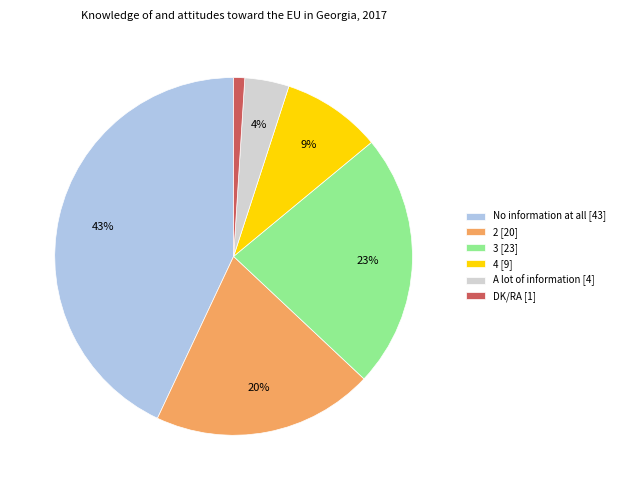

What percentage is the No information at all slice, to the nearest percent?

43%